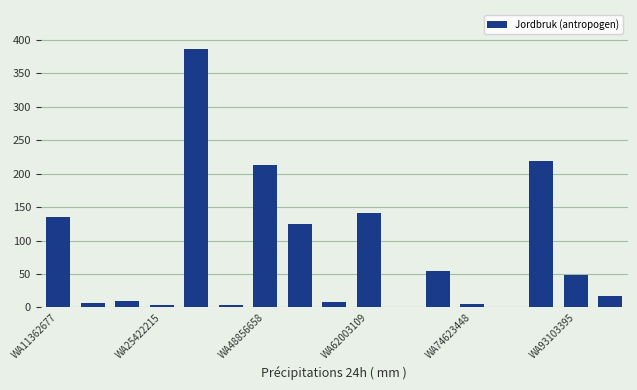

What is the average value?

81.0